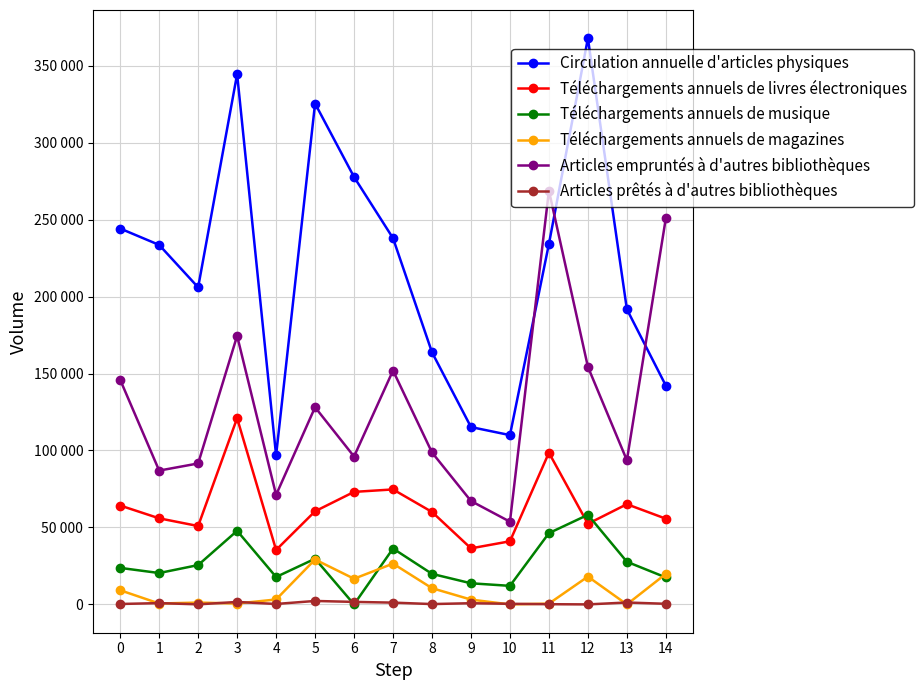

The value of Articles empruntés à d'autres bibliothèques at 9 is 67176. True or false?

True